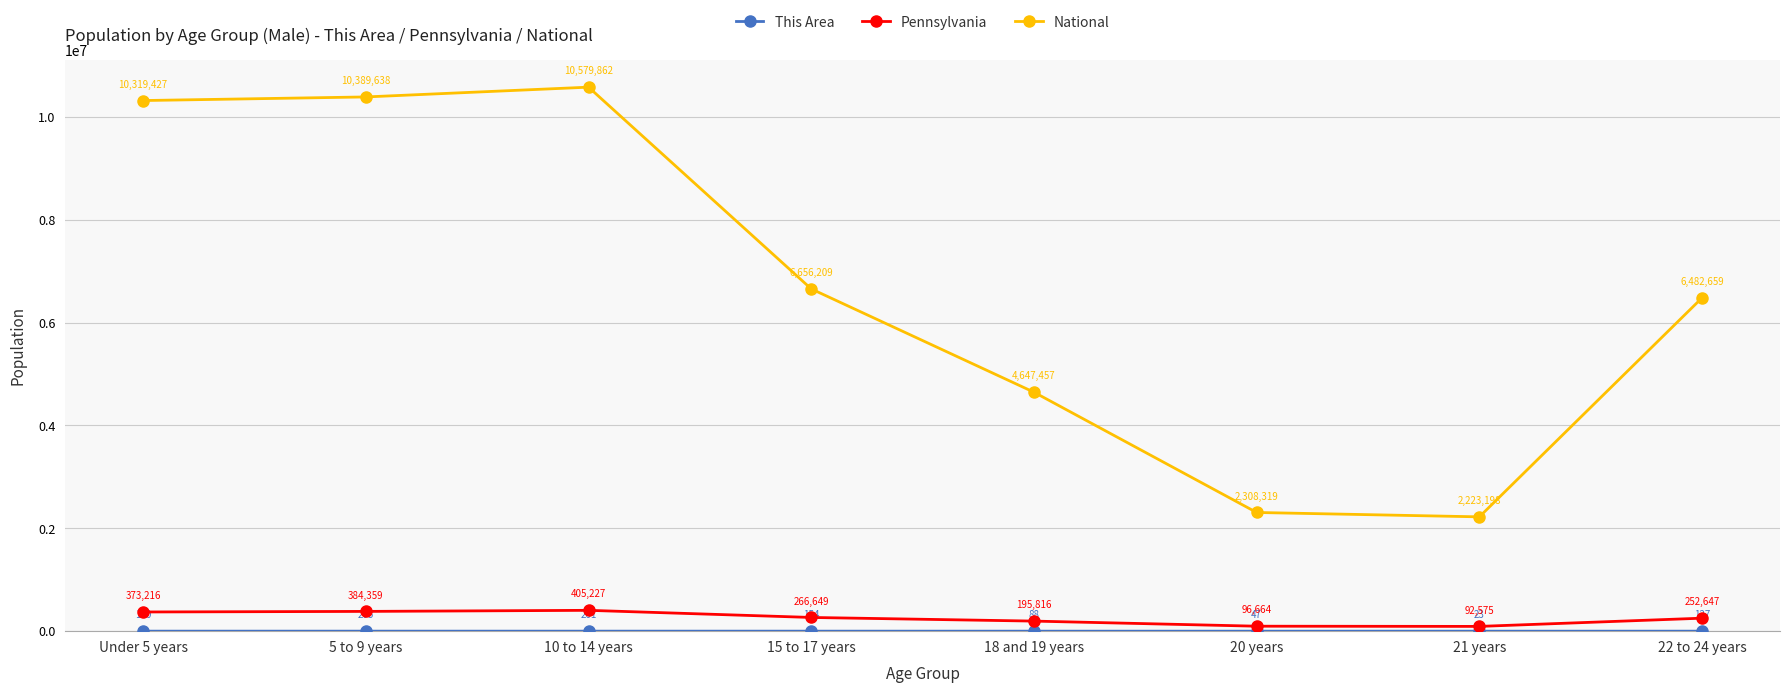

At which label is National closest to 6401530?

22 to 24 years